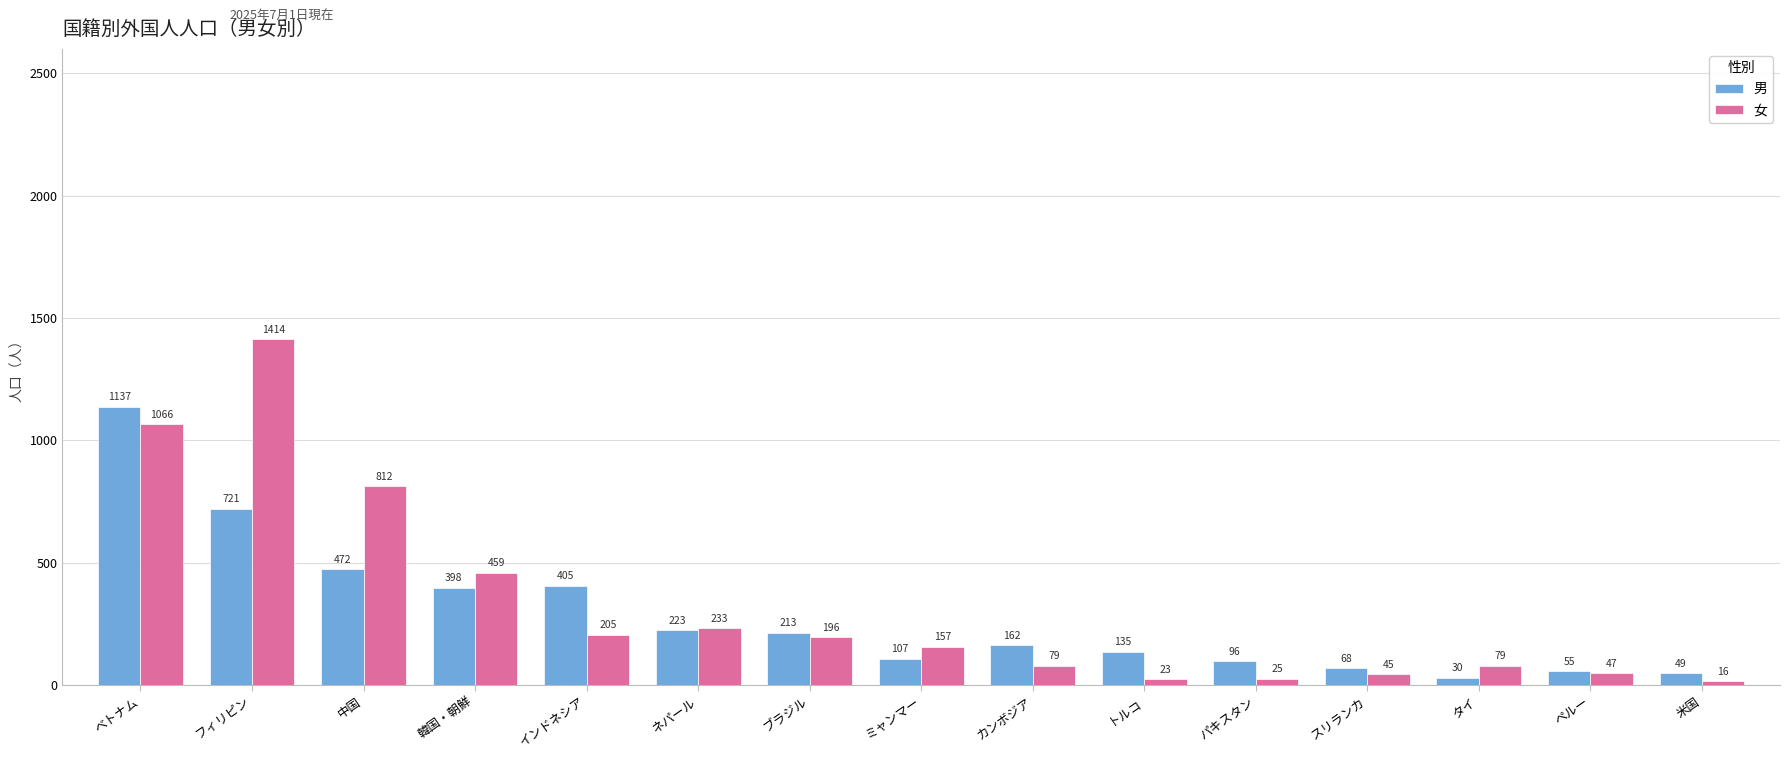

How many bars are there in total?

30